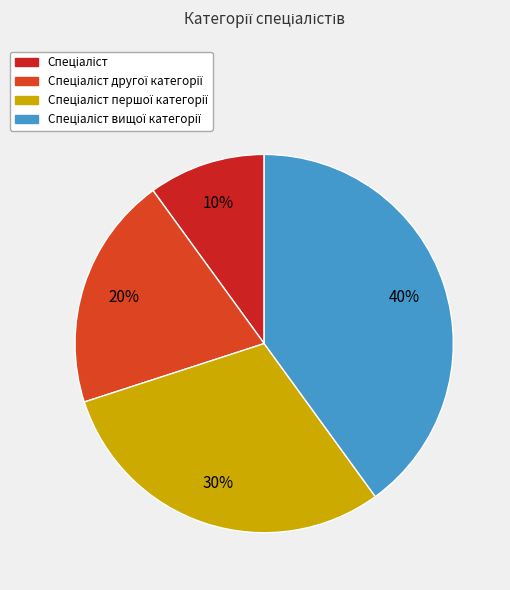

Count the number of slices in the pie.

4